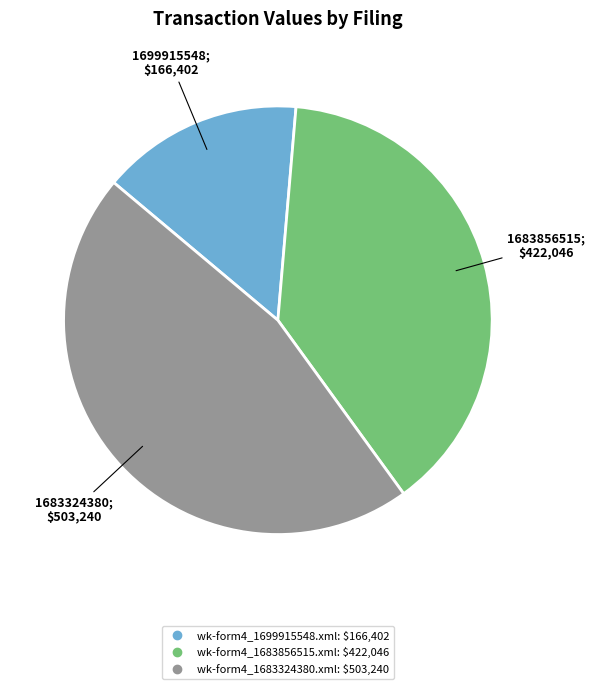

Is there any slice that represents more than half of the pie?

No